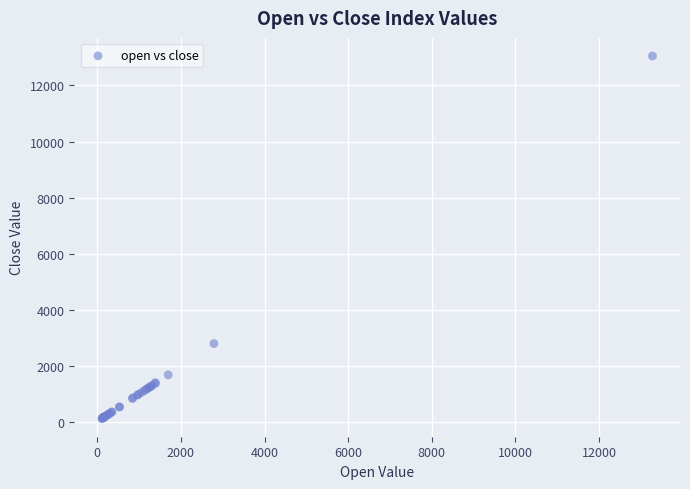

What Y value in the scatter plot is closest to 6579?

2787.6